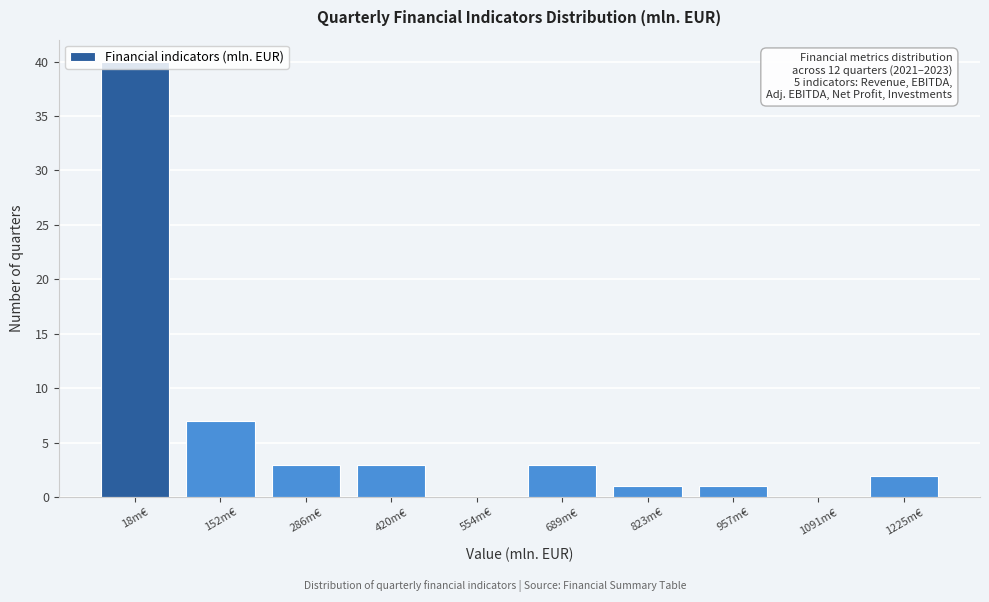

Between 1225m€ and 420m€, which is larger?

420m€